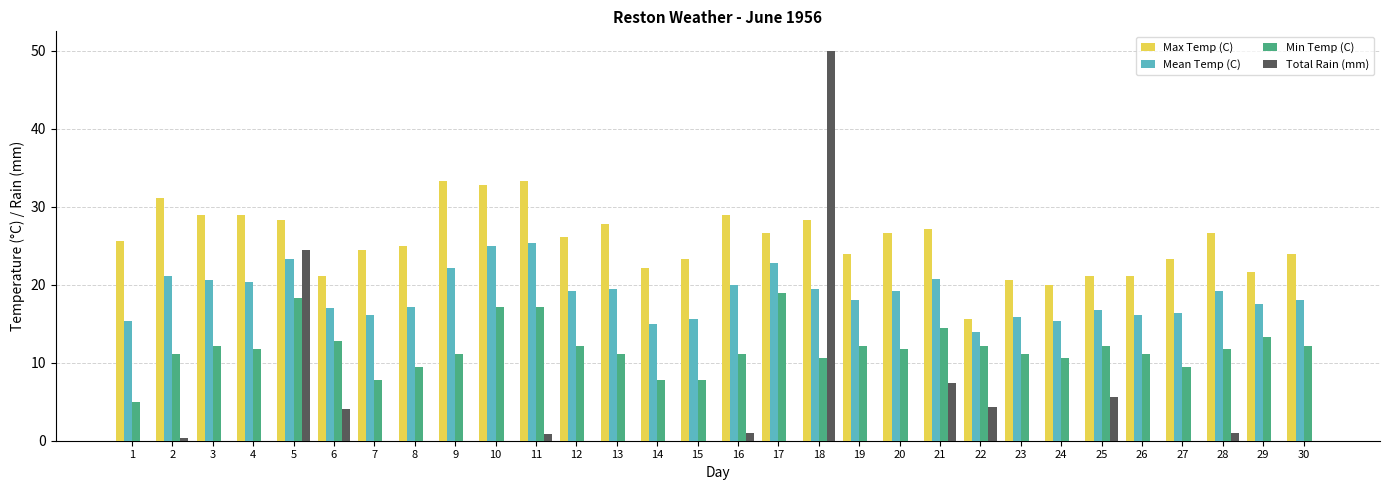

Does the chart contain stacked bars?

No